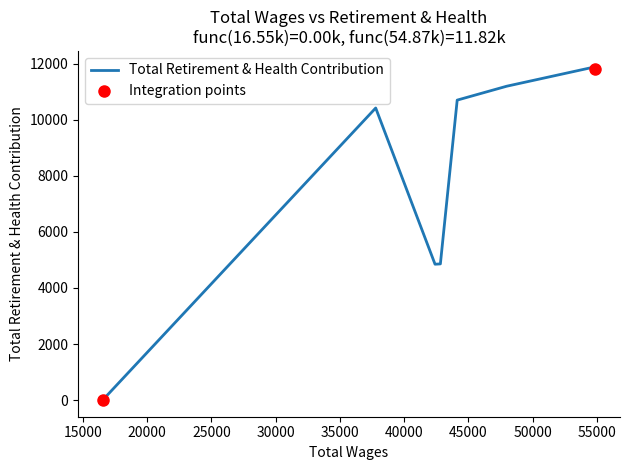

Is it true that the value at 37785 is 10417?

True